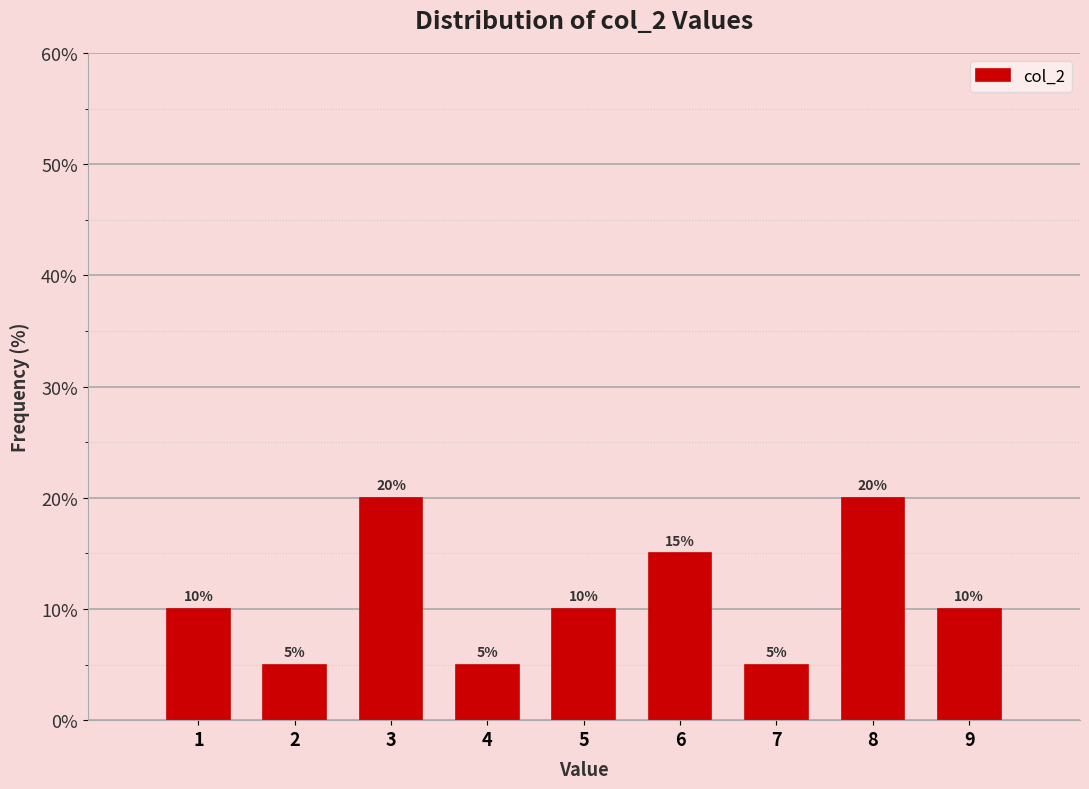

Reading left to right, list every bar in this chart as the range it spans on the x-axis followed by its height.

0.5 to 1.5: 10
1.5 to 2.5: 5
2.5 to 3.5: 20
3.5 to 4.5: 5
4.5 to 5.5: 10
5.5 to 6.5: 15
6.5 to 7.5: 5
7.5 to 8.5: 20
8.5 to 9.5: 10